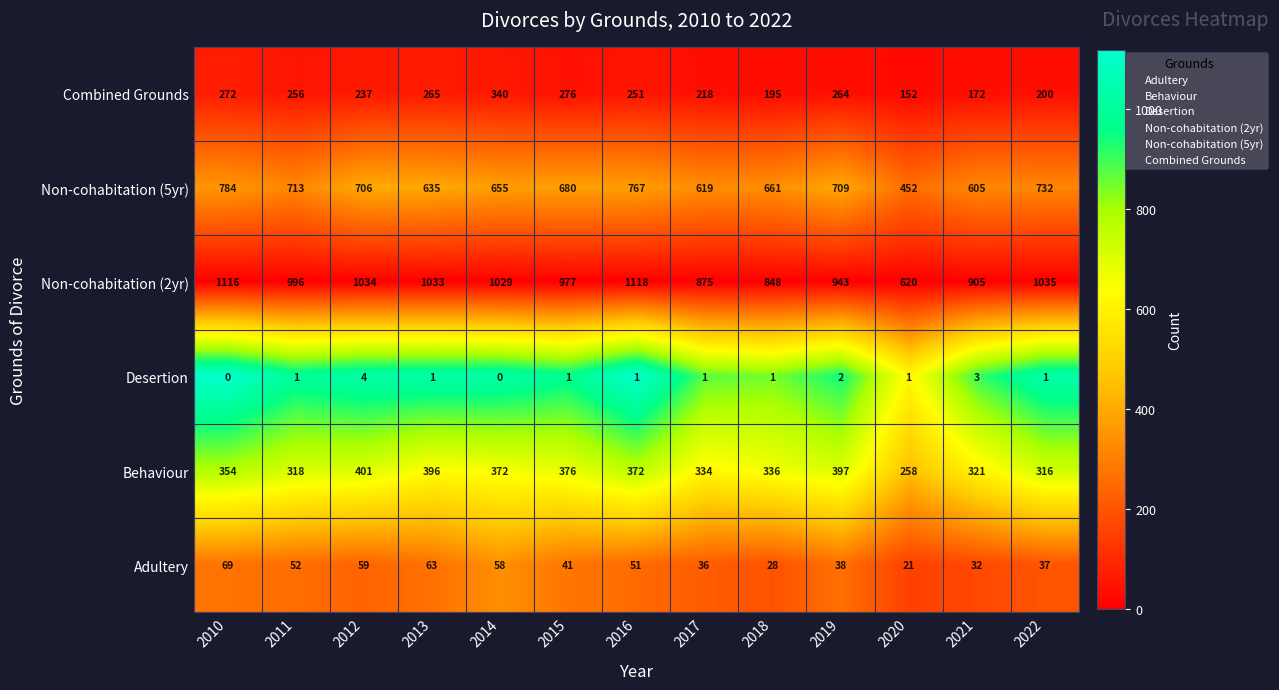

Between 2010 and 2020, which series saw the biggest shift?

Non-cohabitation (2yr)